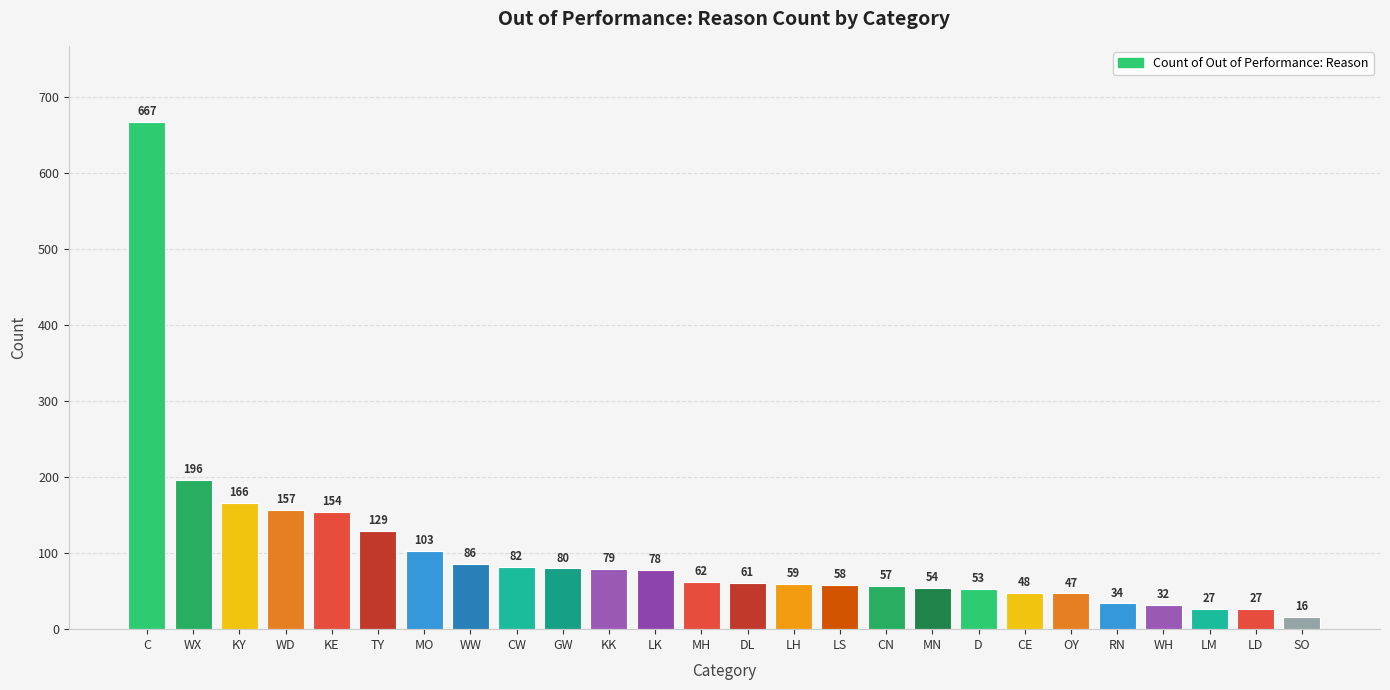

What is the difference between the values at WD and LM?

130